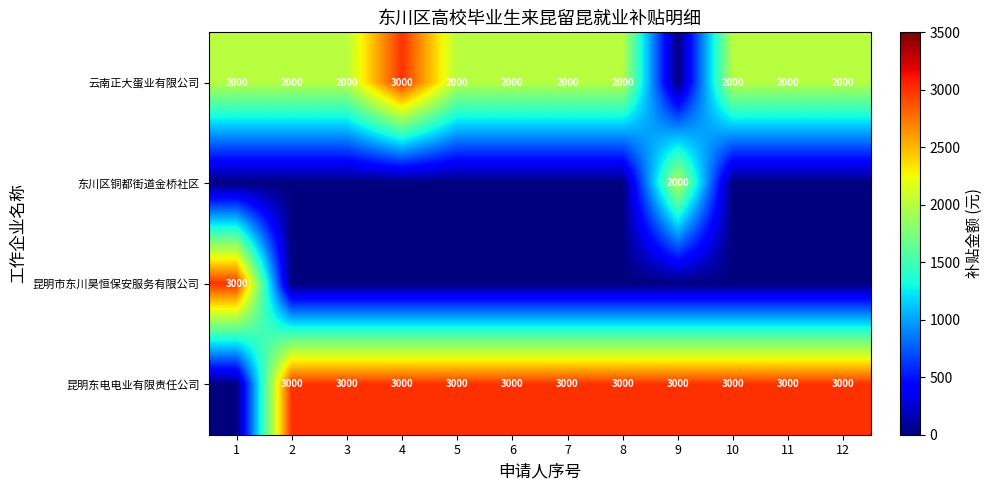

At which category does the chart reach its minimum across all series?

9